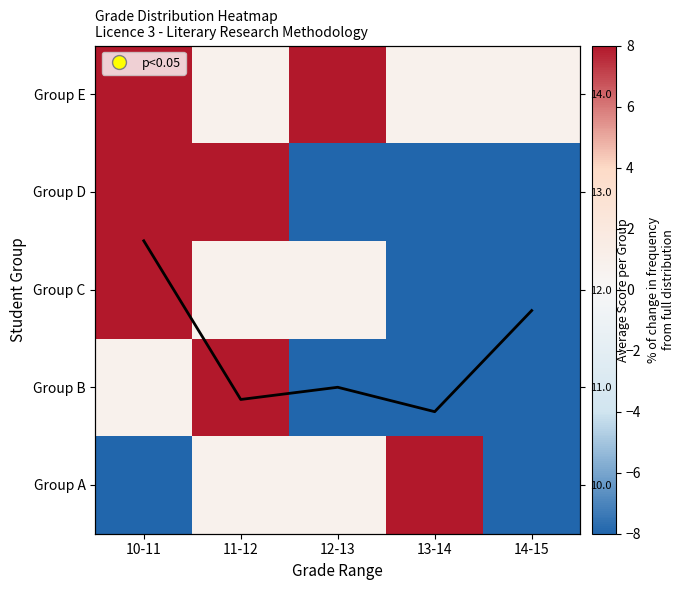

Count the number of data series in this chart.

6